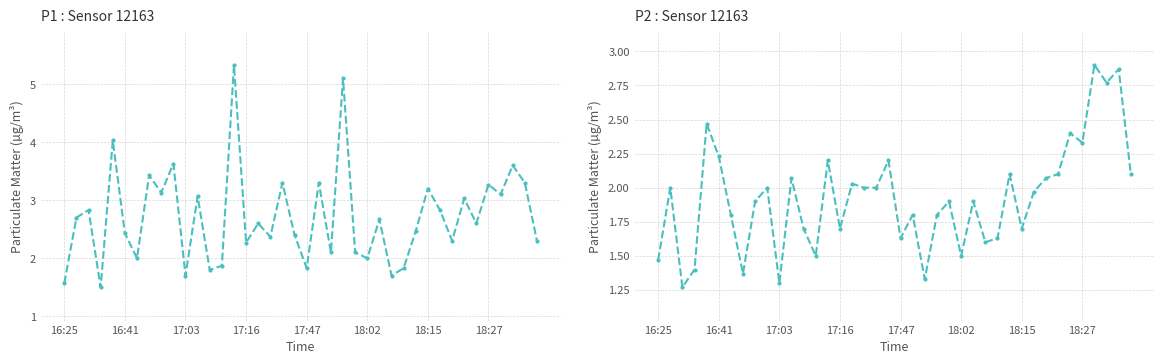

At which label does P1 first exceed 2?

16:41